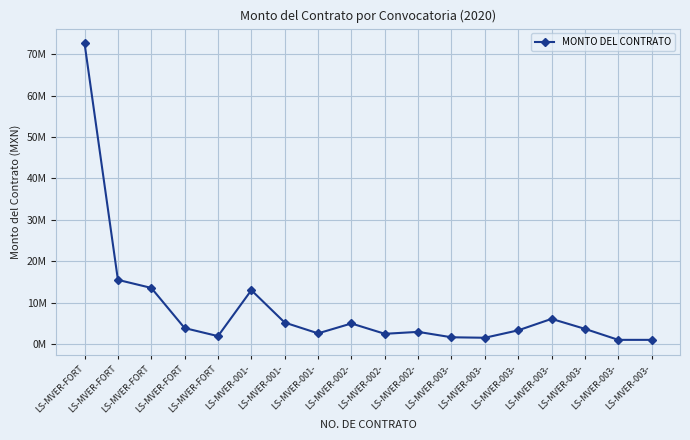

The value at LS-MVER-003- is 1944543. True or false?

False